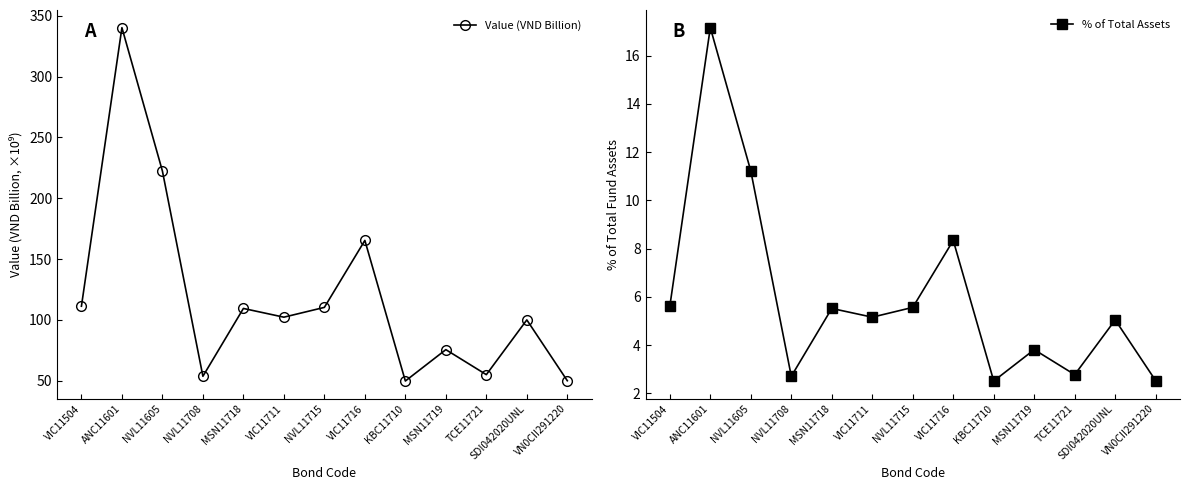

At which label is Value (VND Billion) closest to 194?

NVL11605